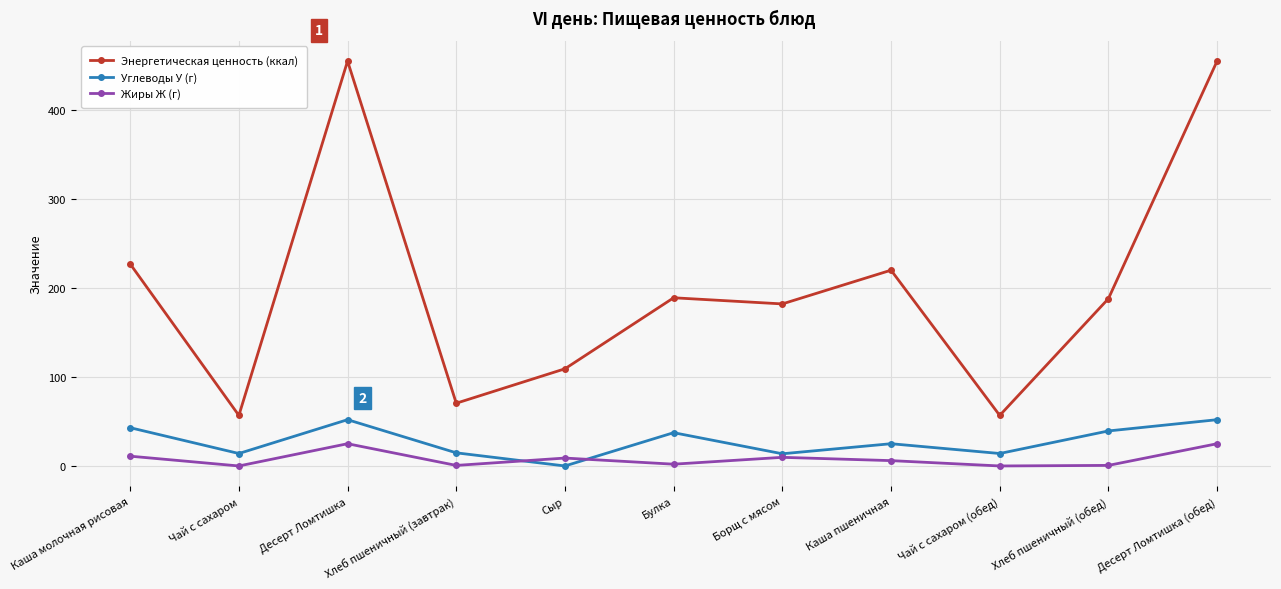

What is the difference between the Углеводы У (г) values at Борщ с мясом and Каша молочная рисовая?

29.3